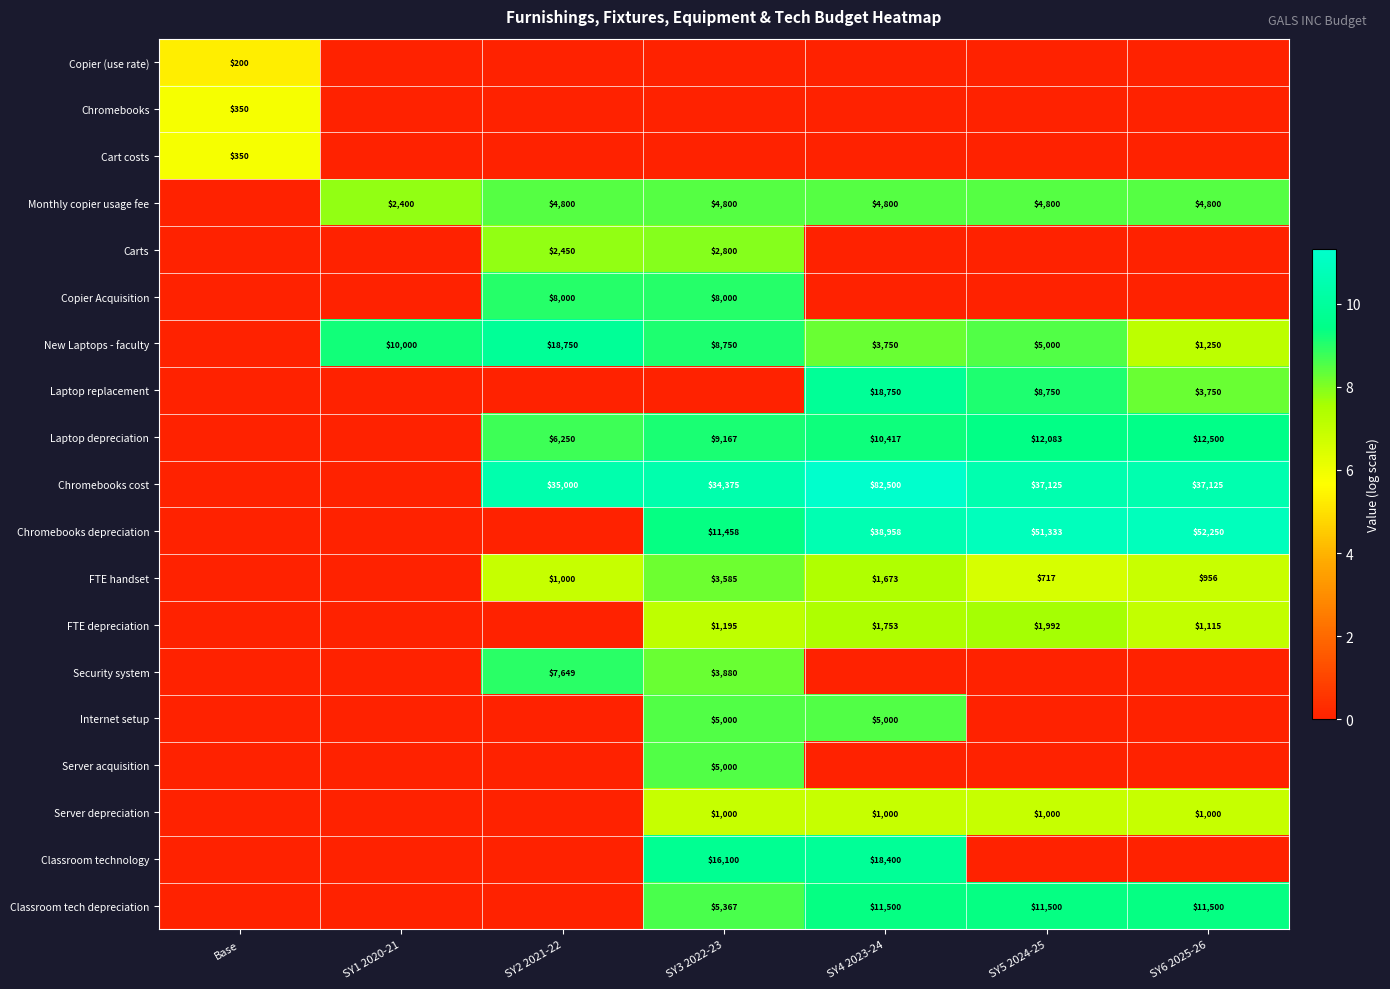

At which category is the sum across all series the highest?

SY3 2022-23